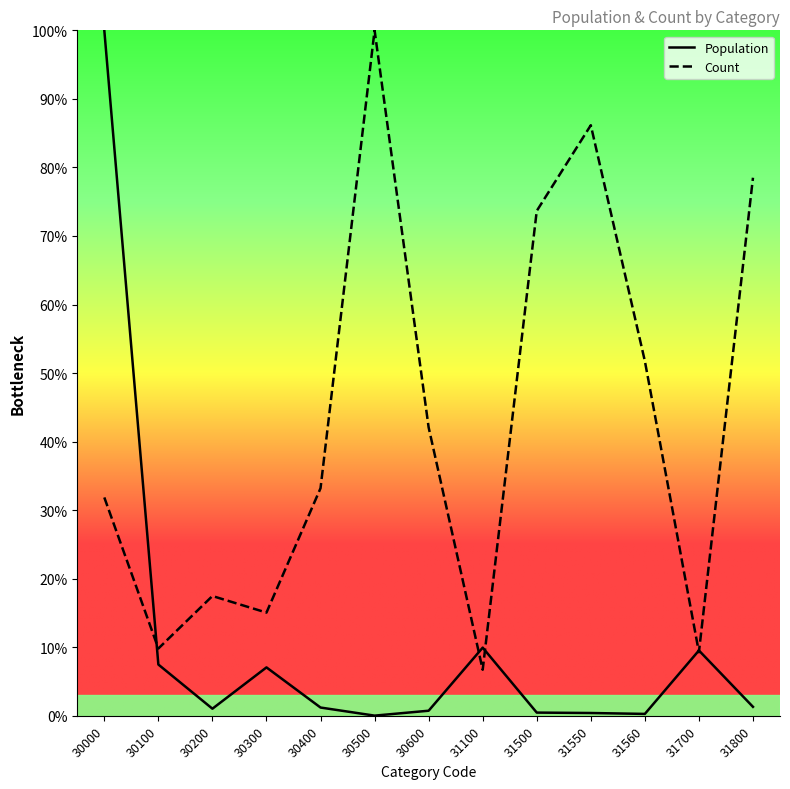

What are all the series names shown in the legend?

Population, Count